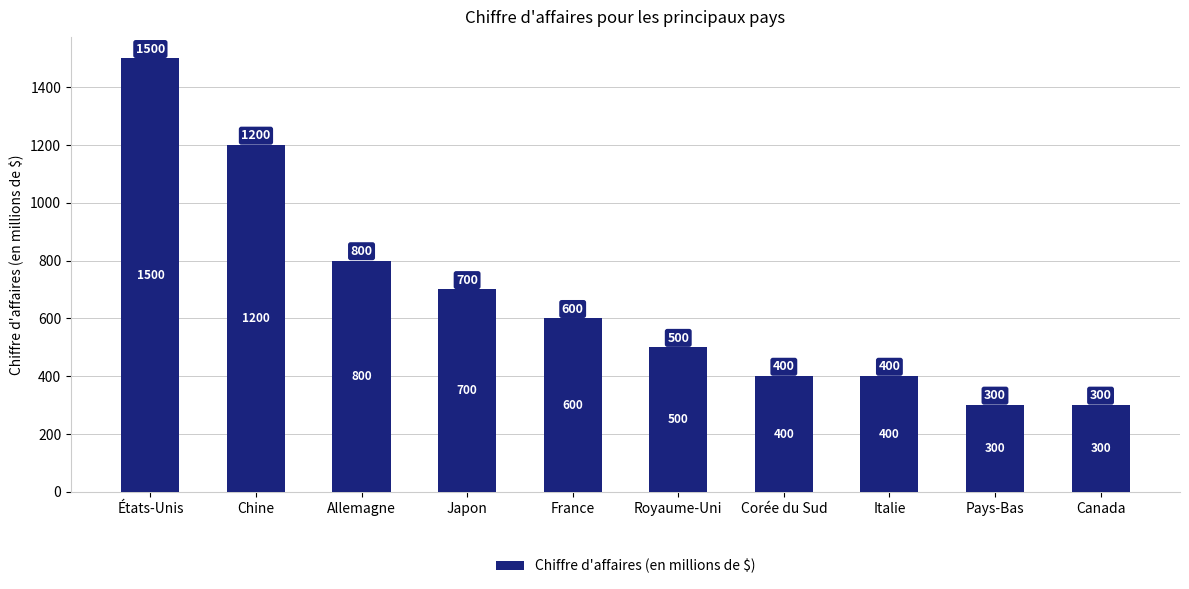

What is the change in value from Chine to Allemagne?

-400